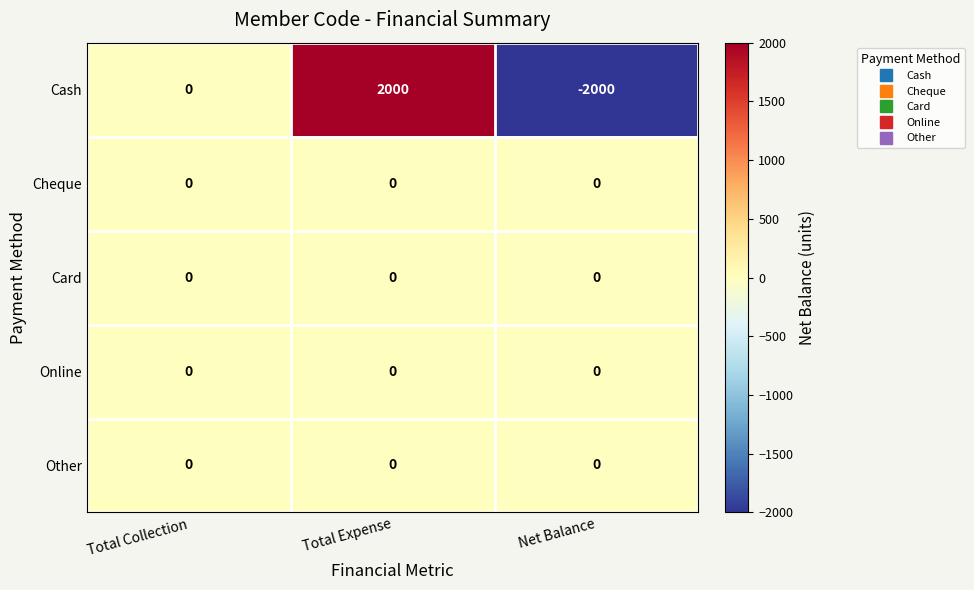

Which series changed the most between Total Collection and Total Expense?

Cash